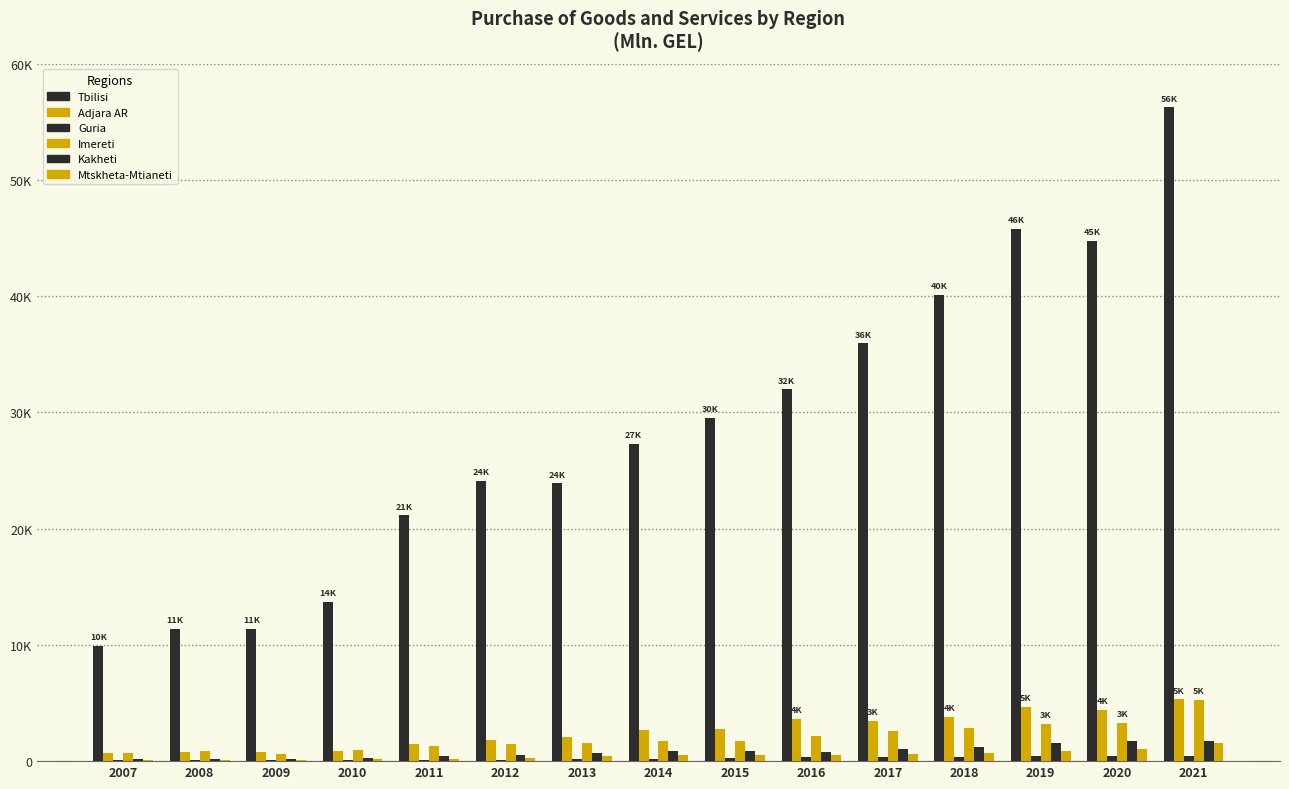

Does the chart contain stacked bars?

No